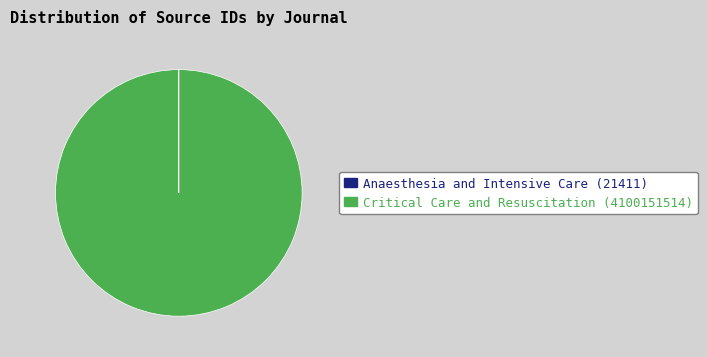

What is the majority slice?

Critical Care and Resuscitation